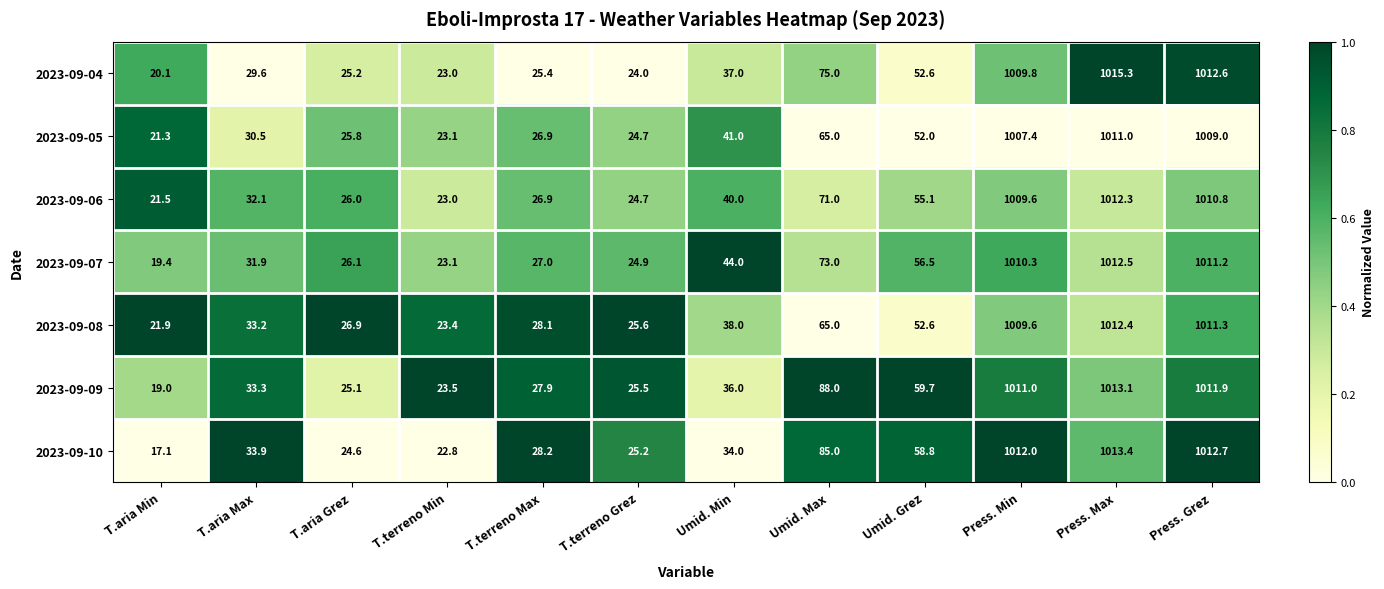

What is the smallest value displayed?

17.1